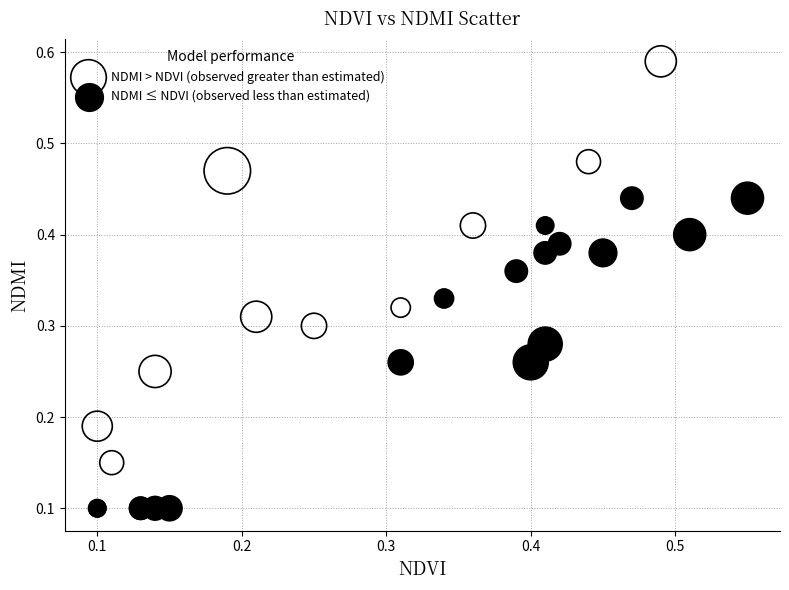

Which series contains the highest Y value?

NDMI > NDVI (observed greater than estimated)